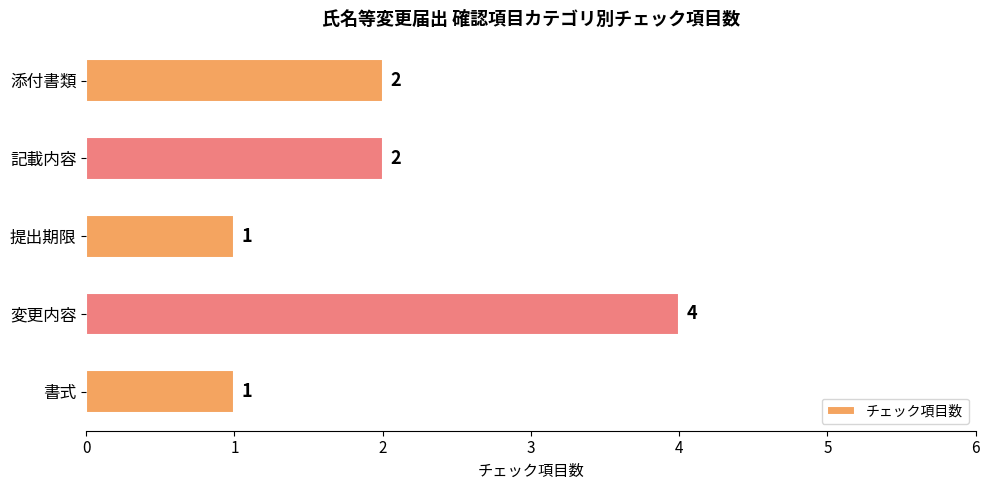

Which has a higher value, 変更内容 or 提出期限?

変更内容